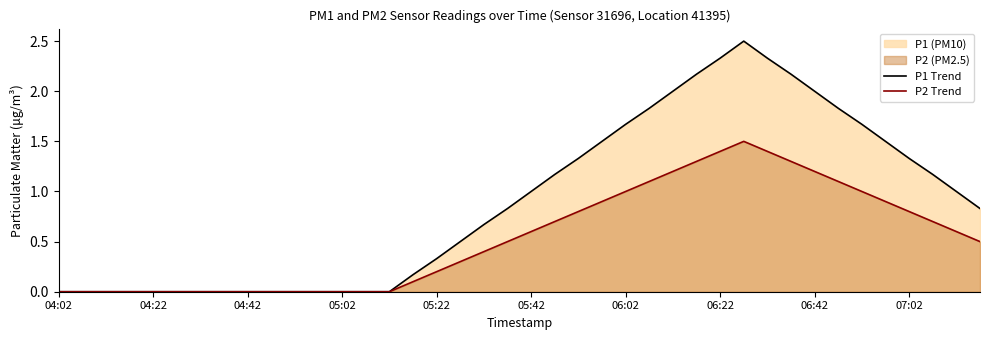

At which label does P1 Trend reach its minimum?

04:02